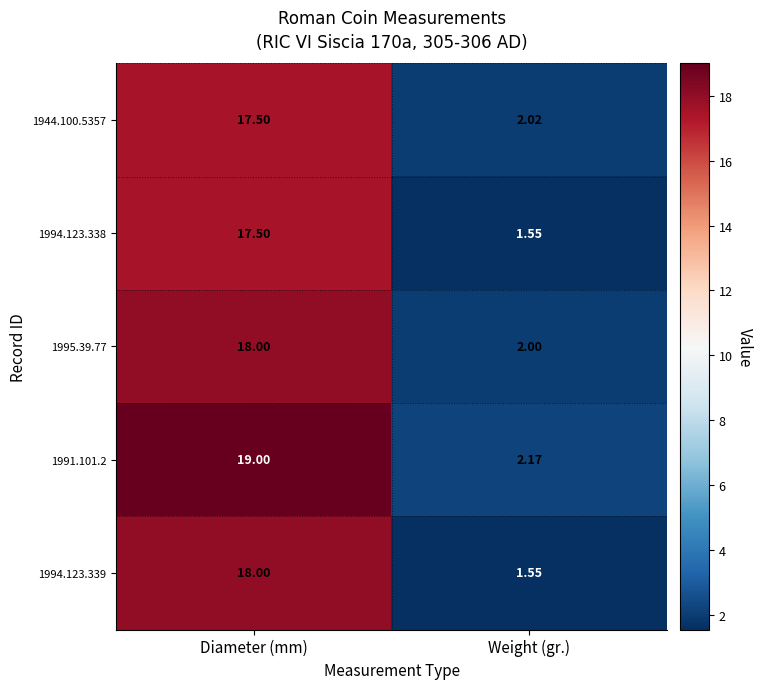

At how many categories does at least one series exceed 10?

1